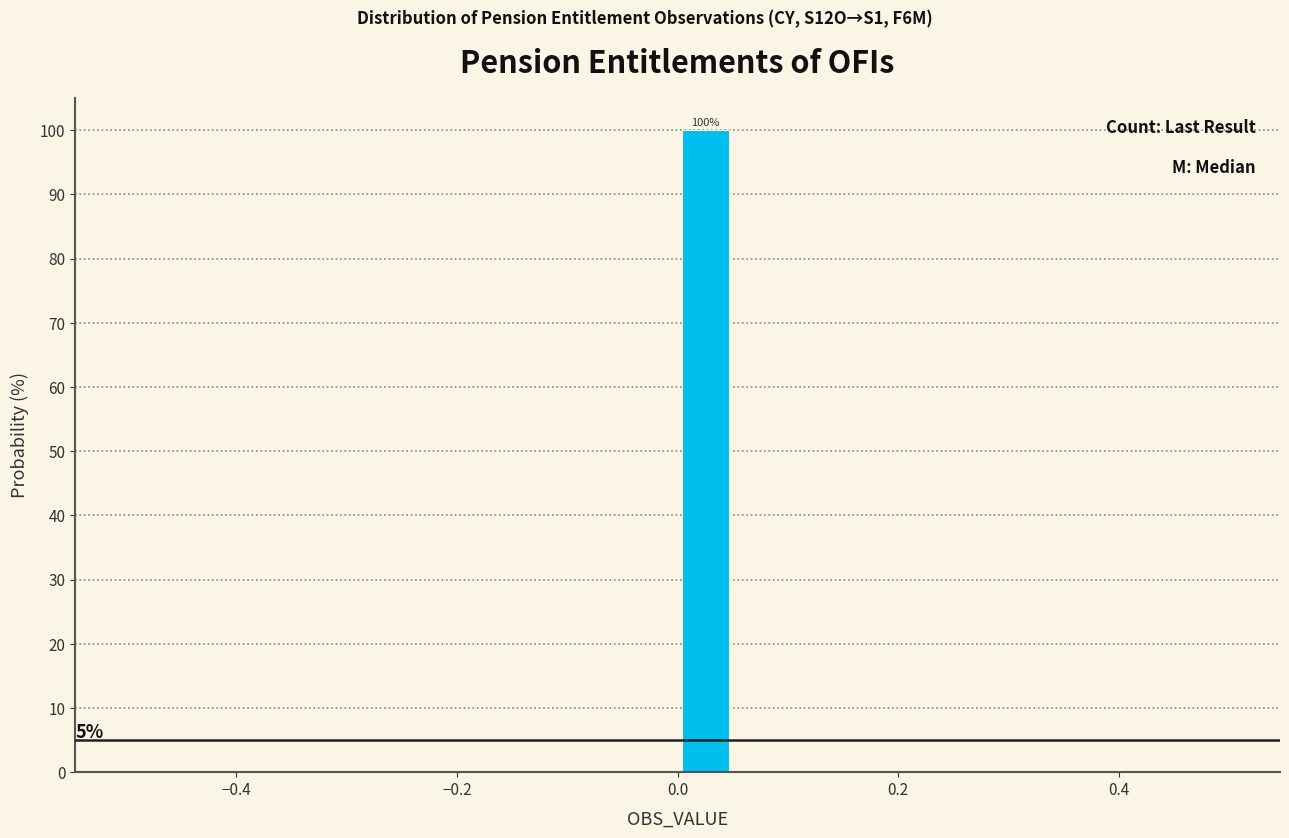

Around what value on the x-axis is the tallest bar? Give the approximate position of its centre, as read against the axis.

0.02